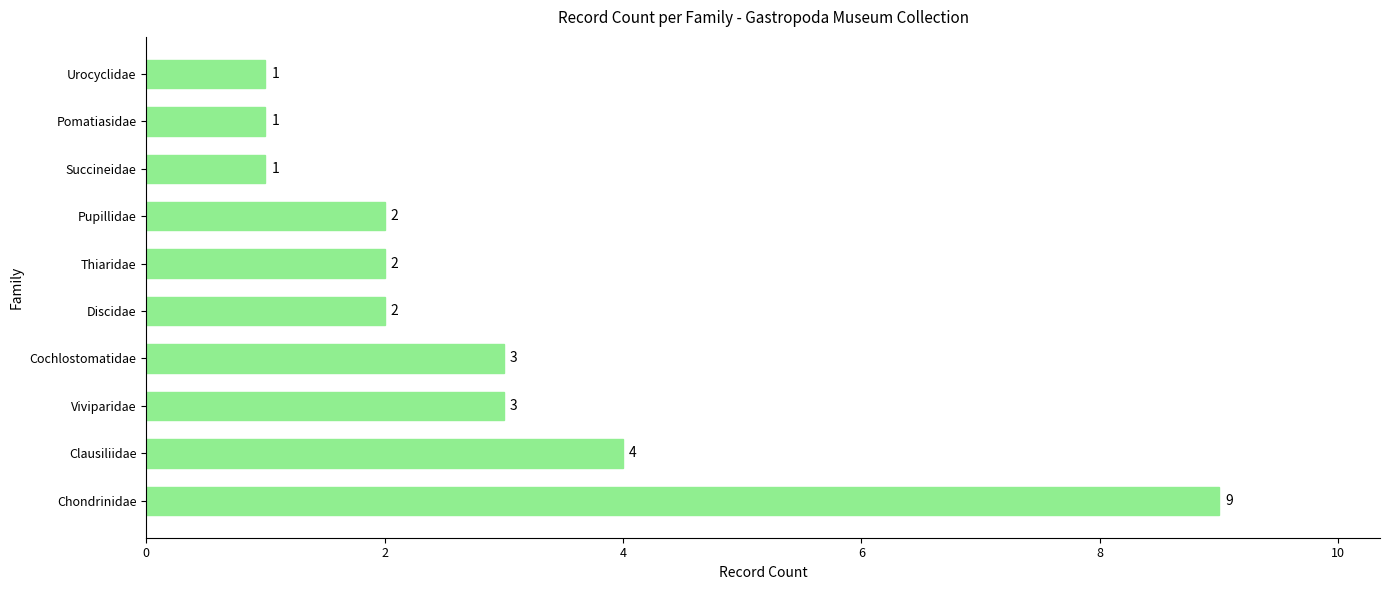

What is the average value?

3